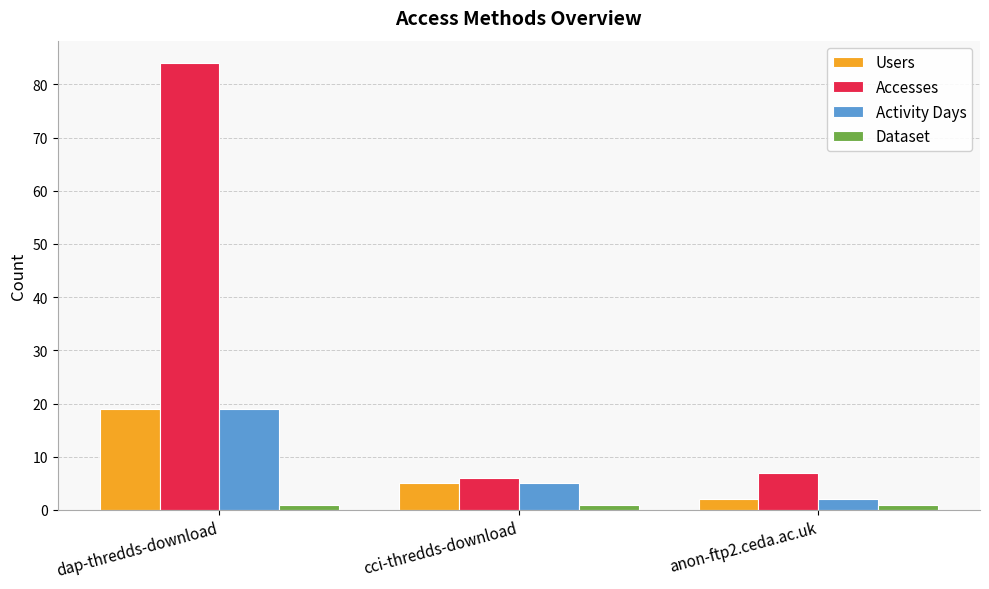

What is the label of the 1st bar from the left?

dap-thredds-download